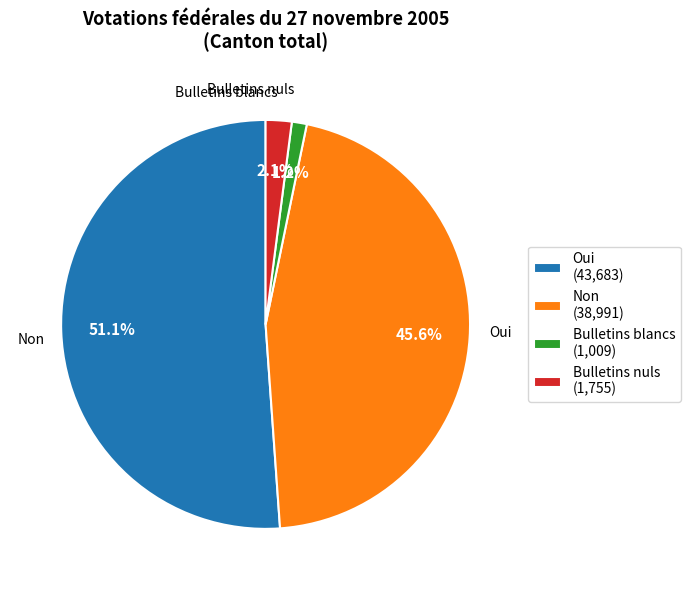

To the nearest percent, what portion does Oui represent?

51%